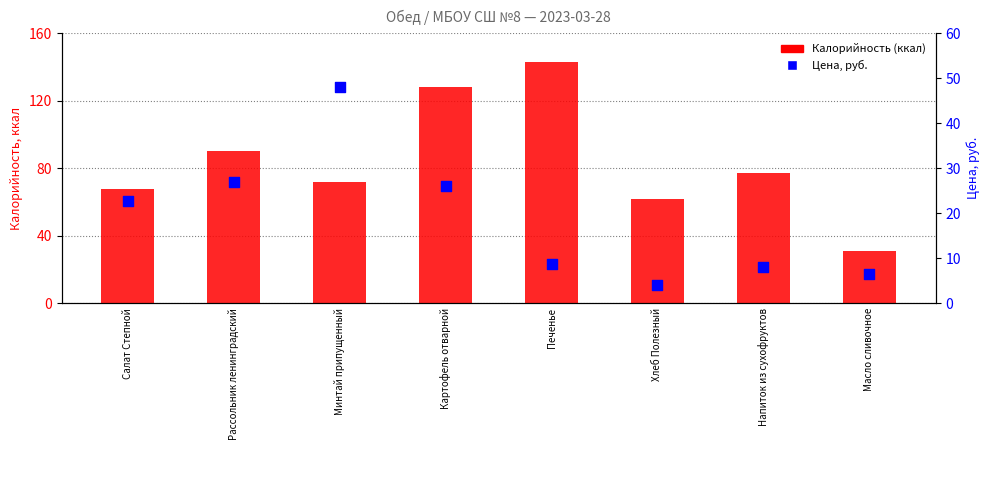

At how many categories does at least one series exceed 50?

7